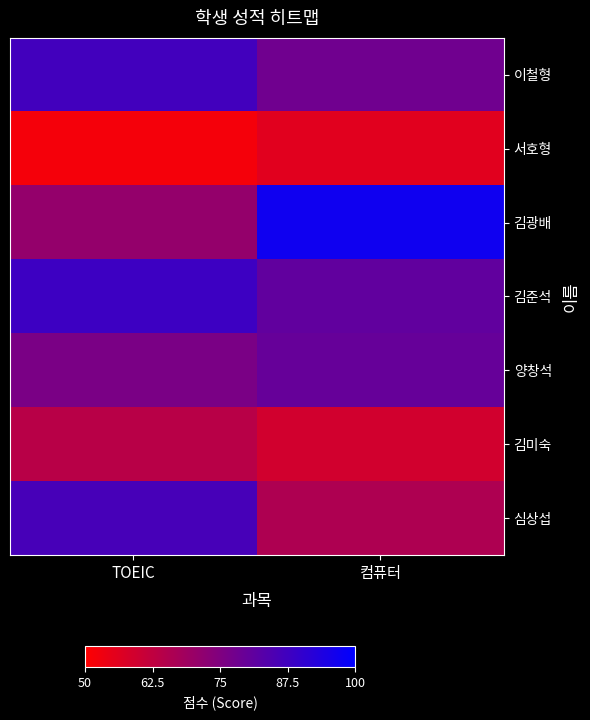

Which category has the lowest value across all series?

TOEIC